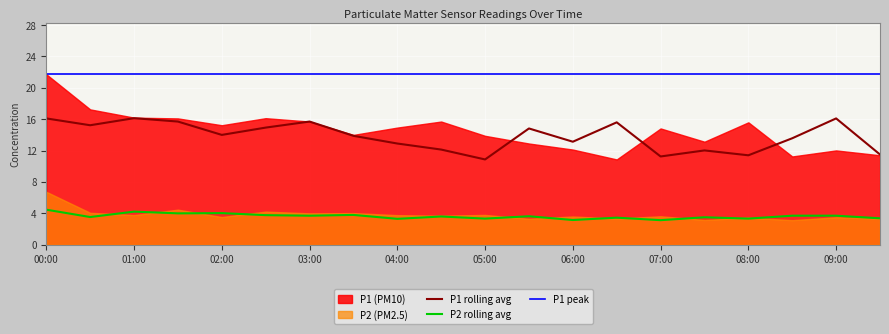

What is the approximate value of P2_smooth at 03:00?

3.7